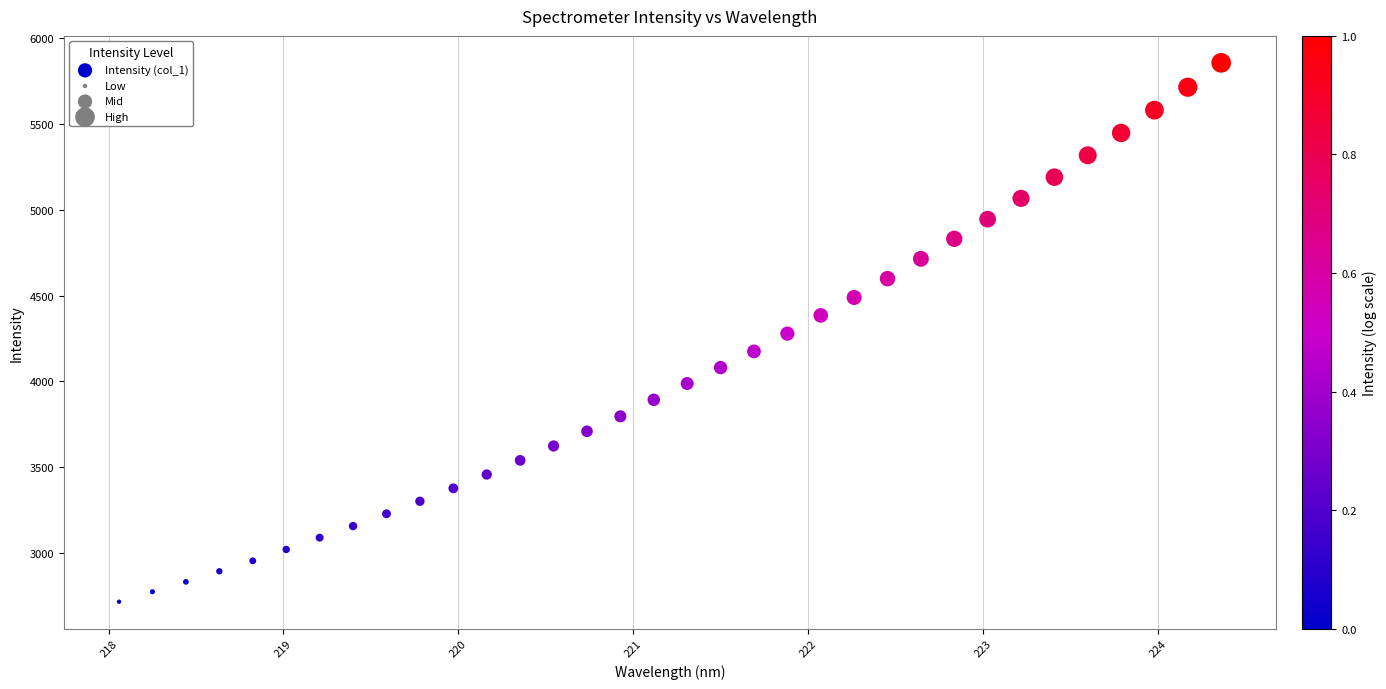

What is the range of Y values (max minus min)?

3139.6